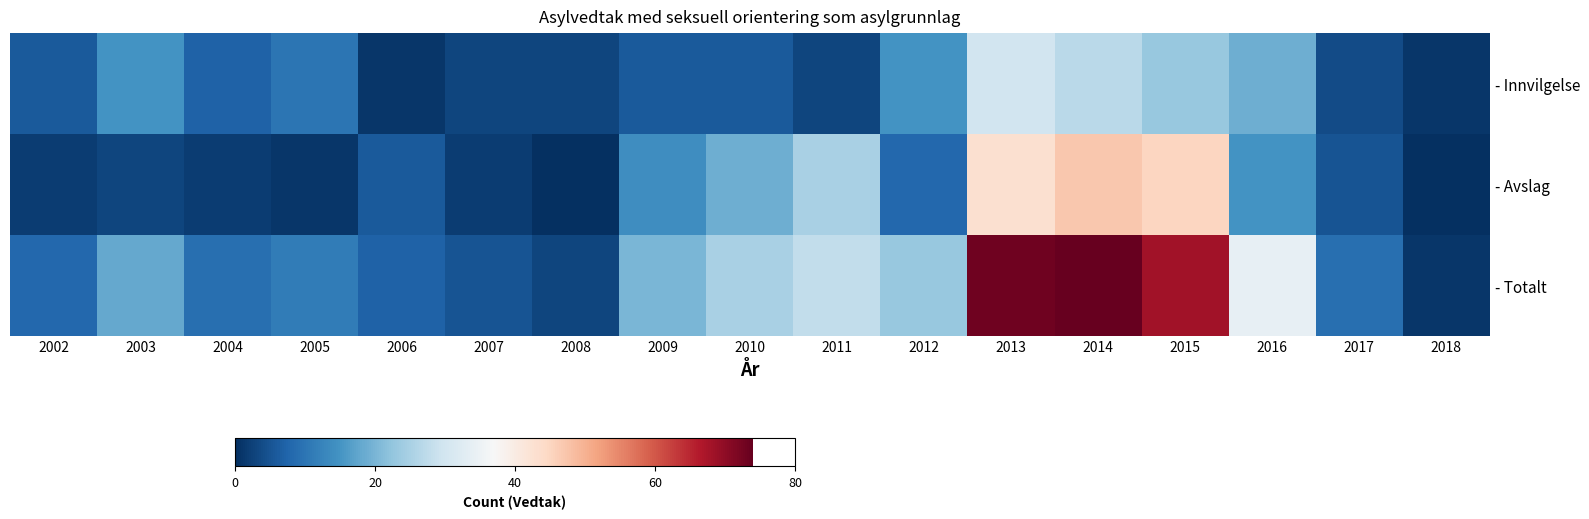

Which has a higher value, 2002 or 2009?

2002